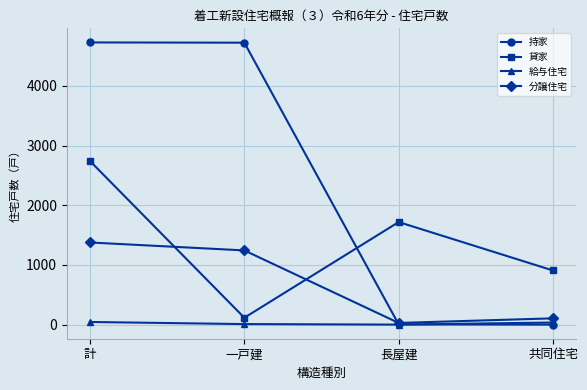

What is the total value across all series at 共同住宅?

1047